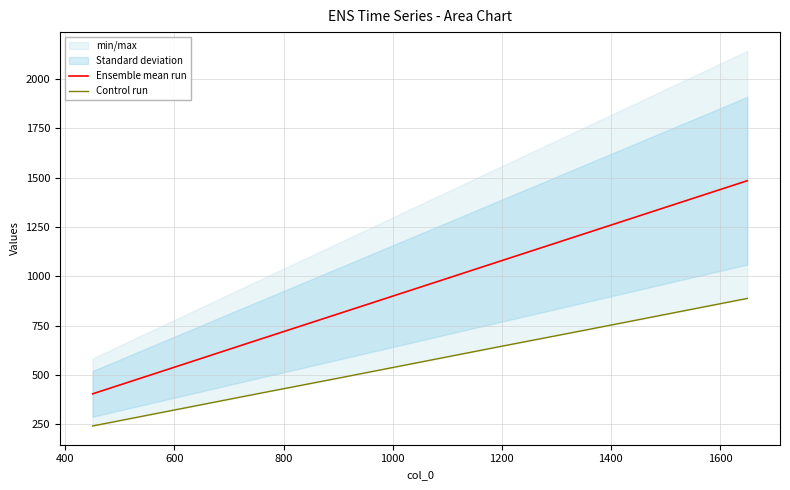

True or false: Control run has a value of 184.7 at 1600.

False